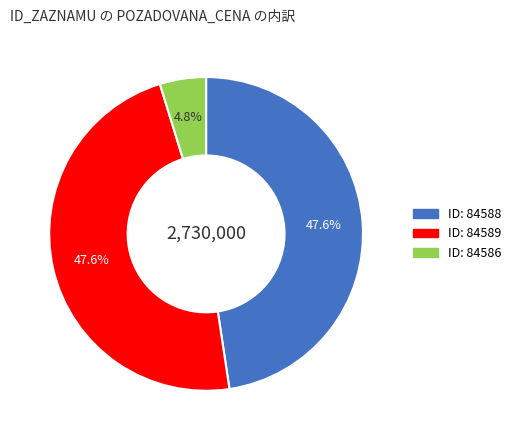

Does any single category account for the majority?

No